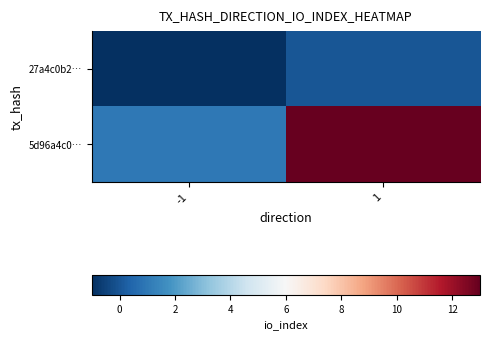

Which label corresponds to the smallest value in the chart?

-1